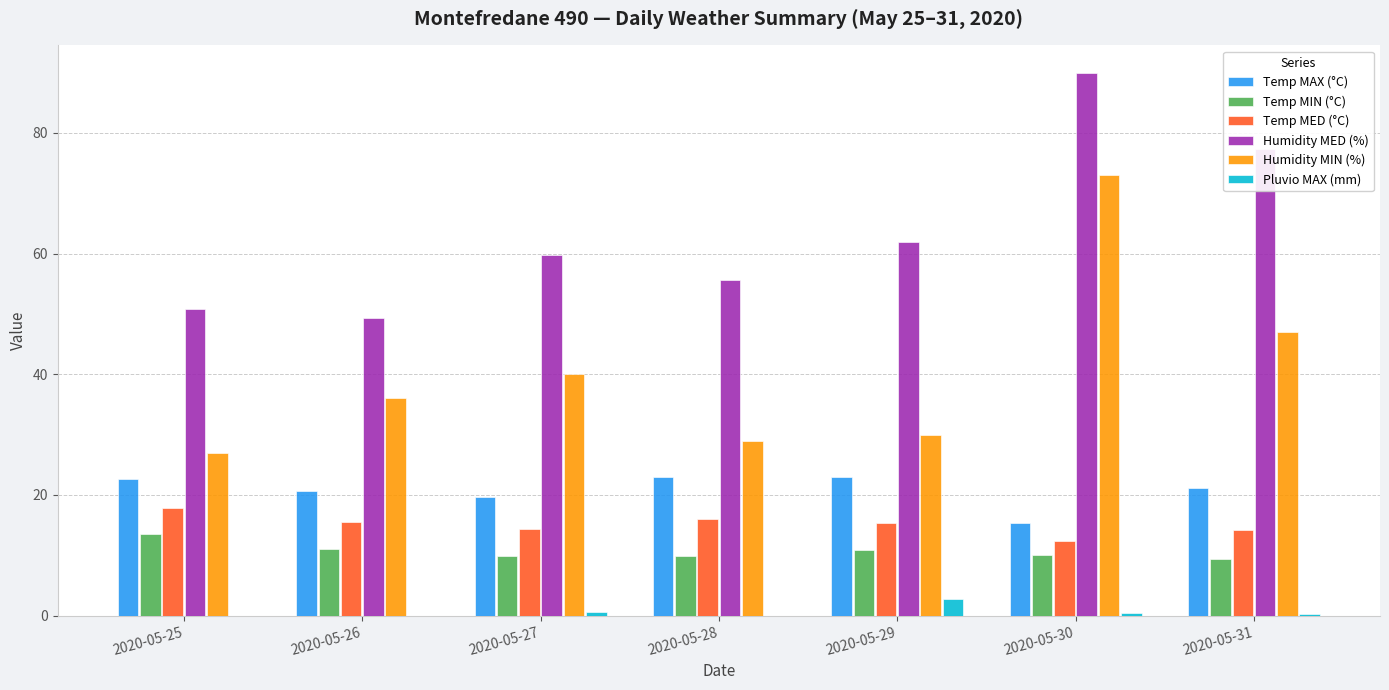

What value does the Humidity MED (%) series have at 2020-05-30?

90.0